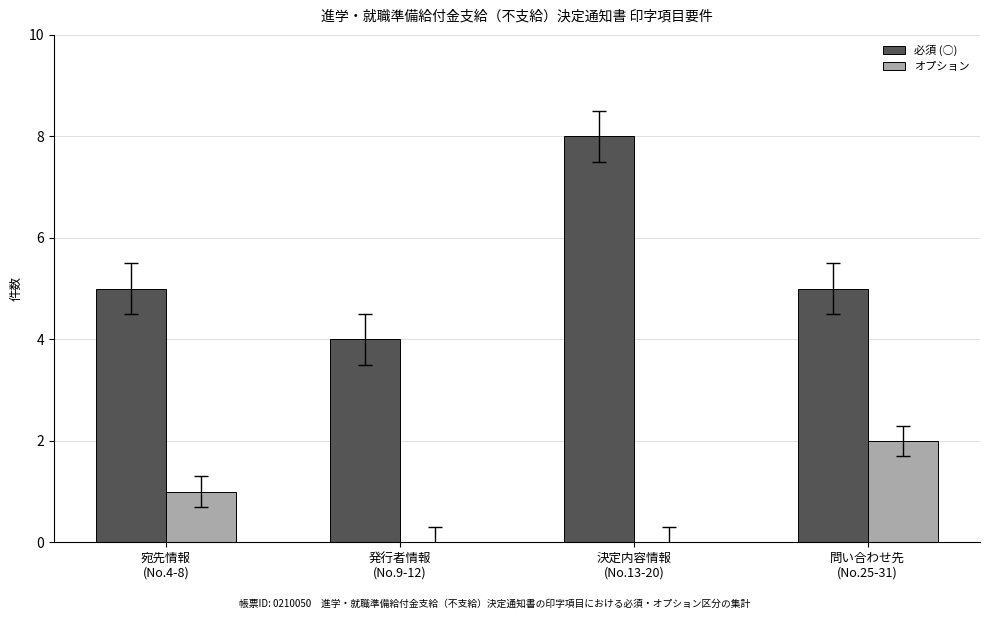

The value of オプション at 決定内容情報
(No.13-20) is 0. True or false?

True